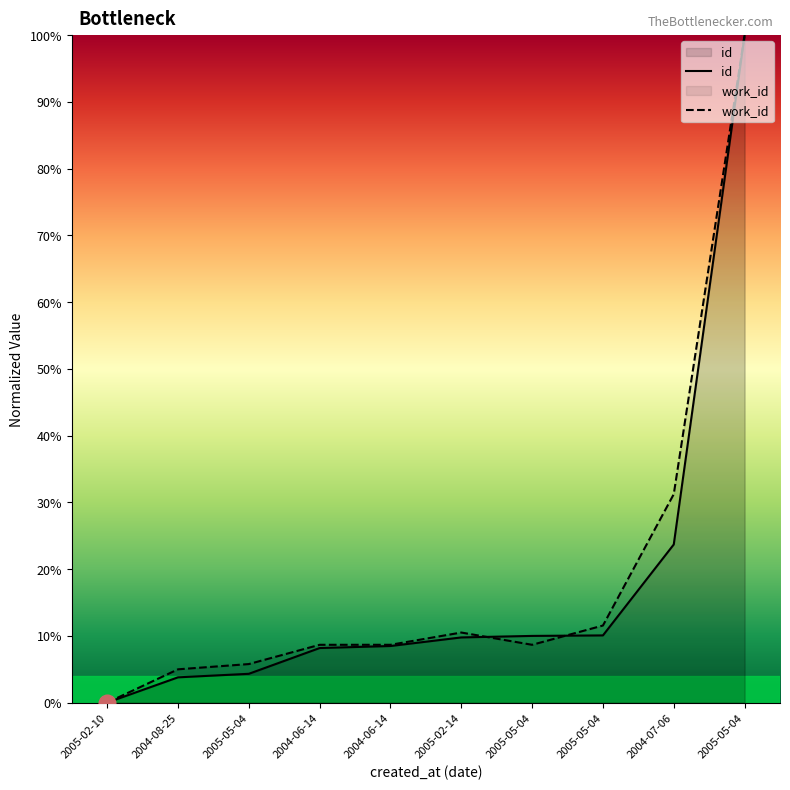

What is the spread (max minus min) of values at 2005-05-04?

1.5